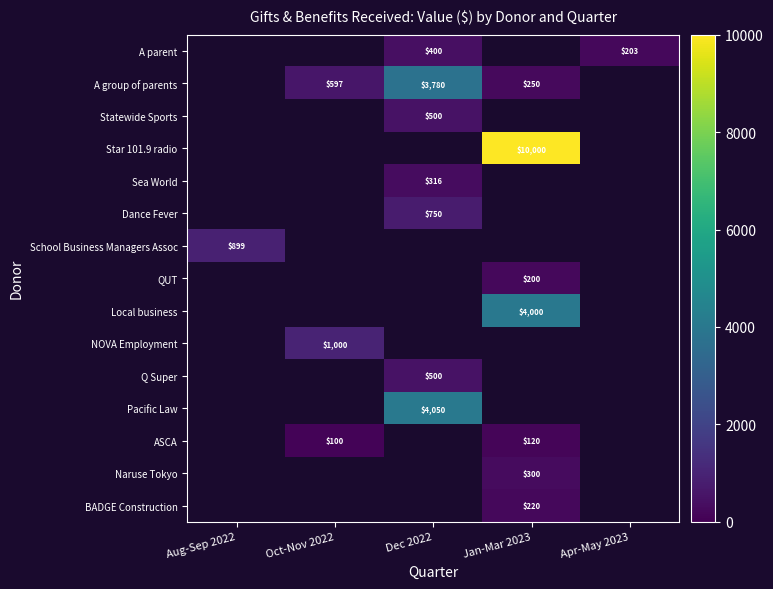

The ASCA series shows 100 at Oct-Nov 2022. True or false?

True